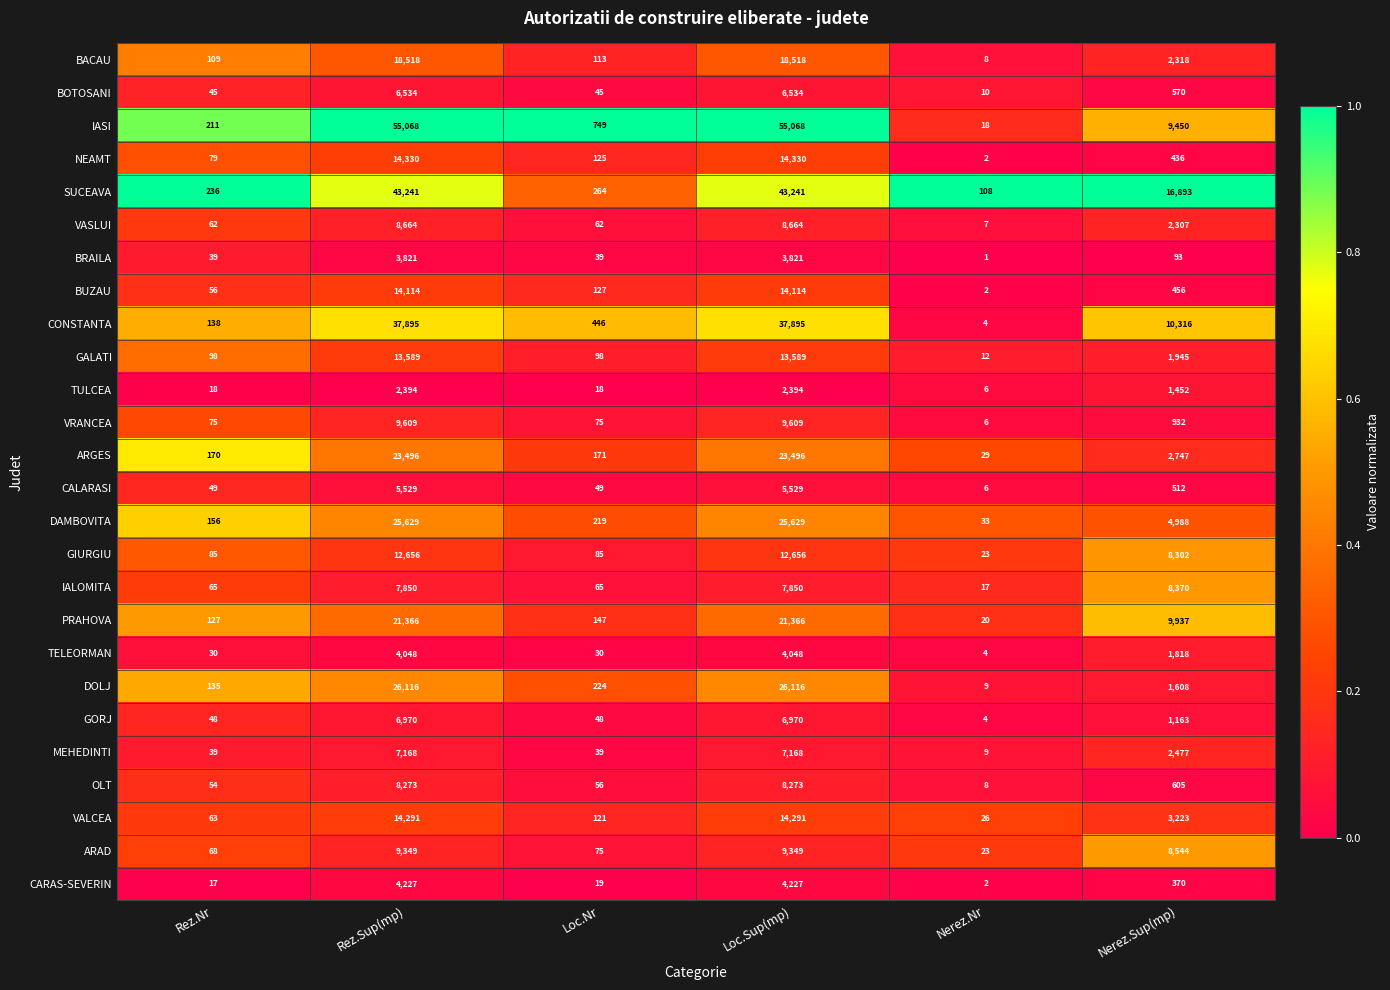

The DOLJ series shows 224 at Loc.Nr. True or false?

True